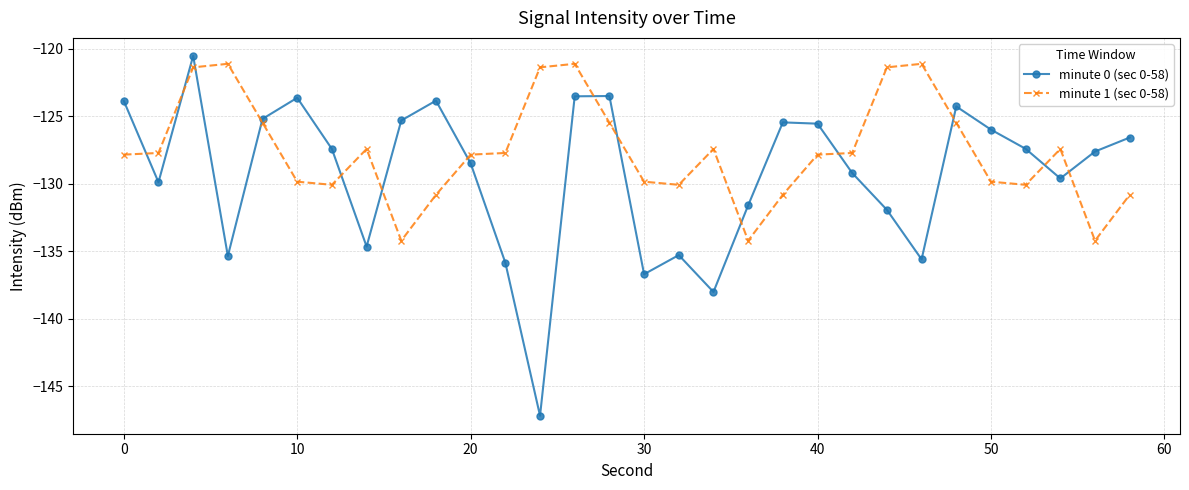

Which series has the largest total across all categories?

minute 1 (sec 0-58)